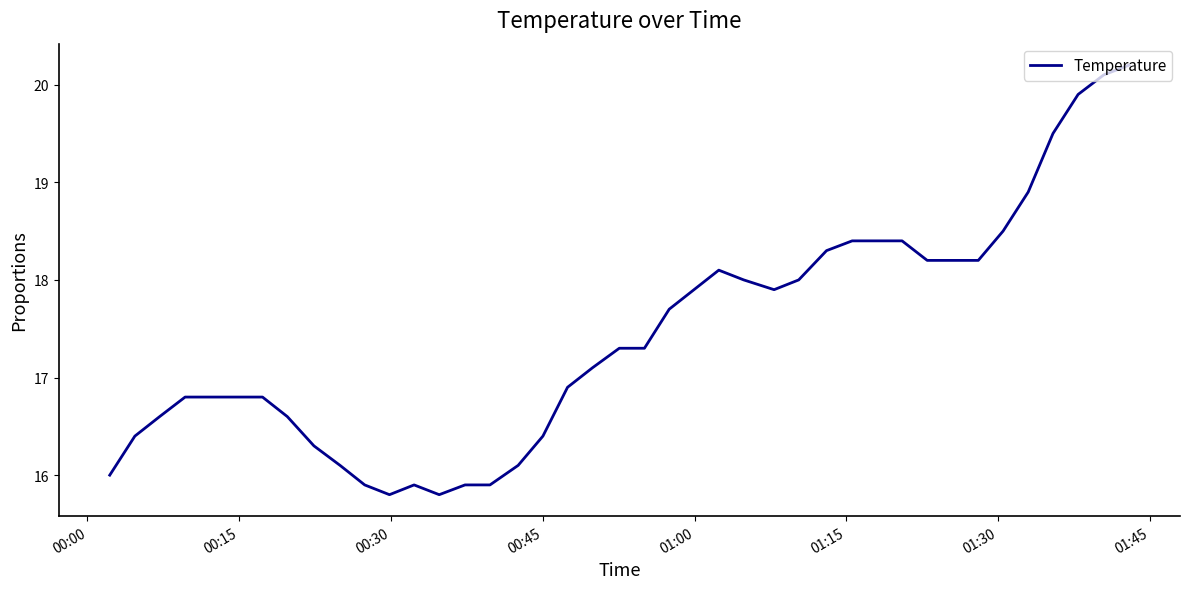

What is the minimum value shown in the chart?

15.8